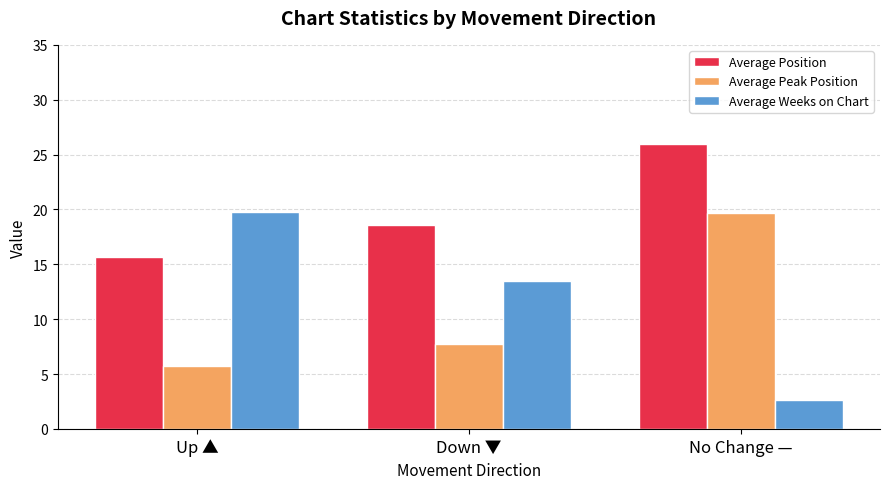

What is the lowest value of the Average Position series?

15.7